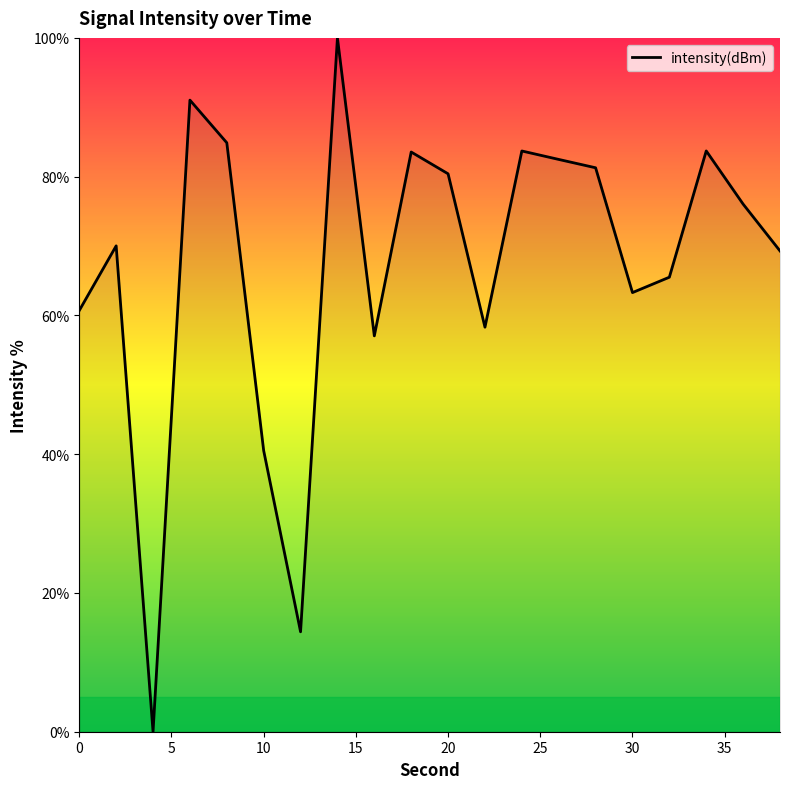

How many values are below 76?

10